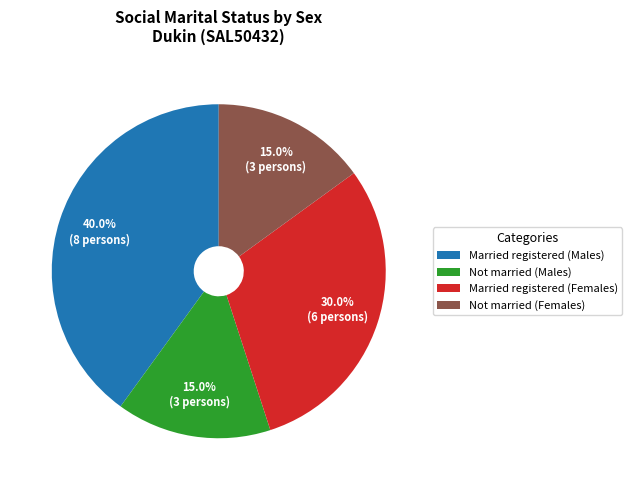

Is there any slice that represents more than half of the pie?

No